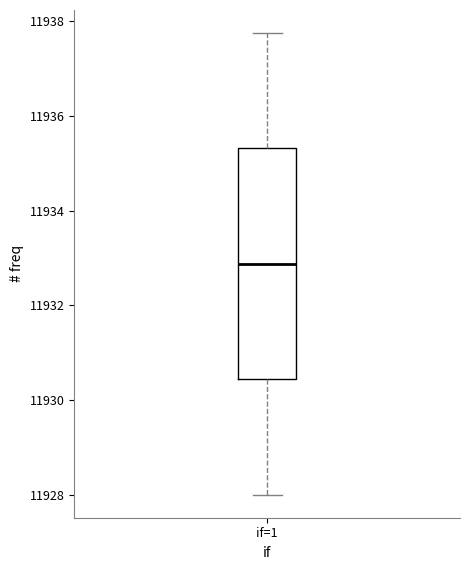

Where does the median line of the box for if=1 sit on the y-axis? The values are not printed on the chart, so give them approximately, as read against the axis.

11932.8